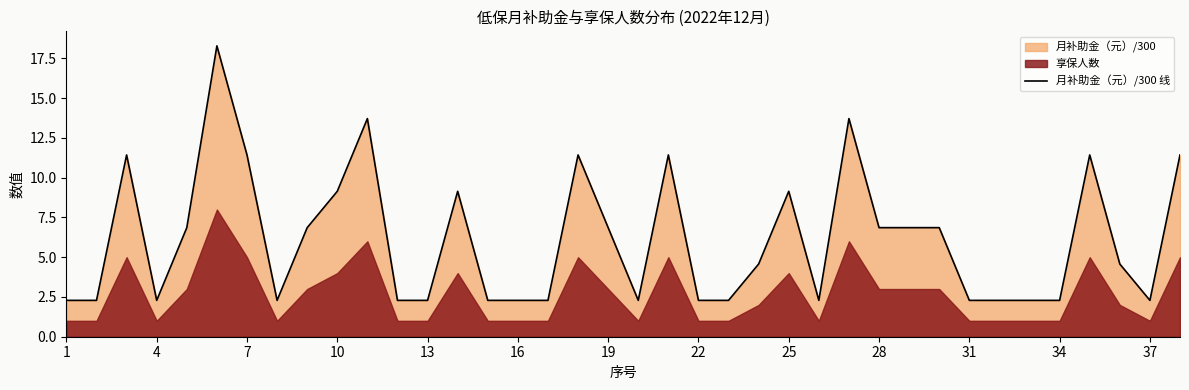

True or false: the data has more than 1 interior local peaks.

True